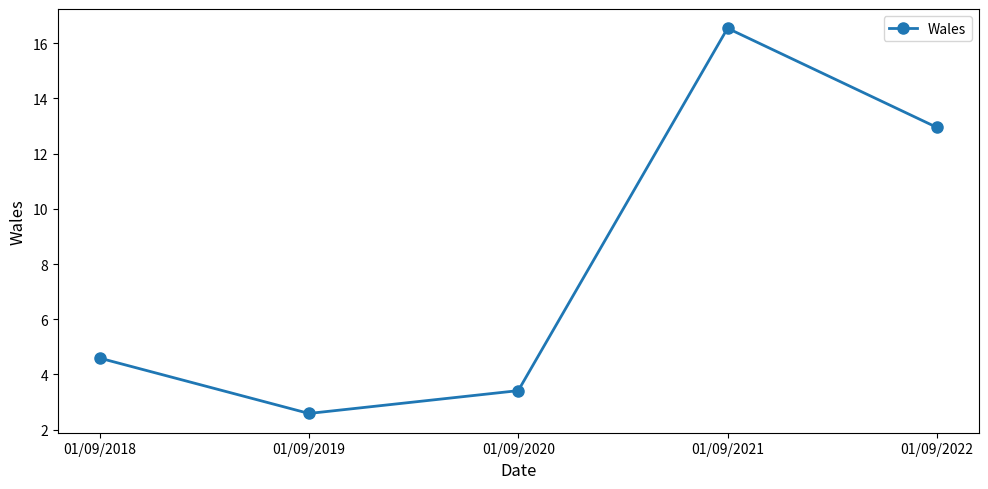

Reading right to left, transcribe all the data shown in this chart.

01/09/2022=12.9	01/09/2021=16.5	01/09/2020=3.4	01/09/2019=2.6	01/09/2018=4.6